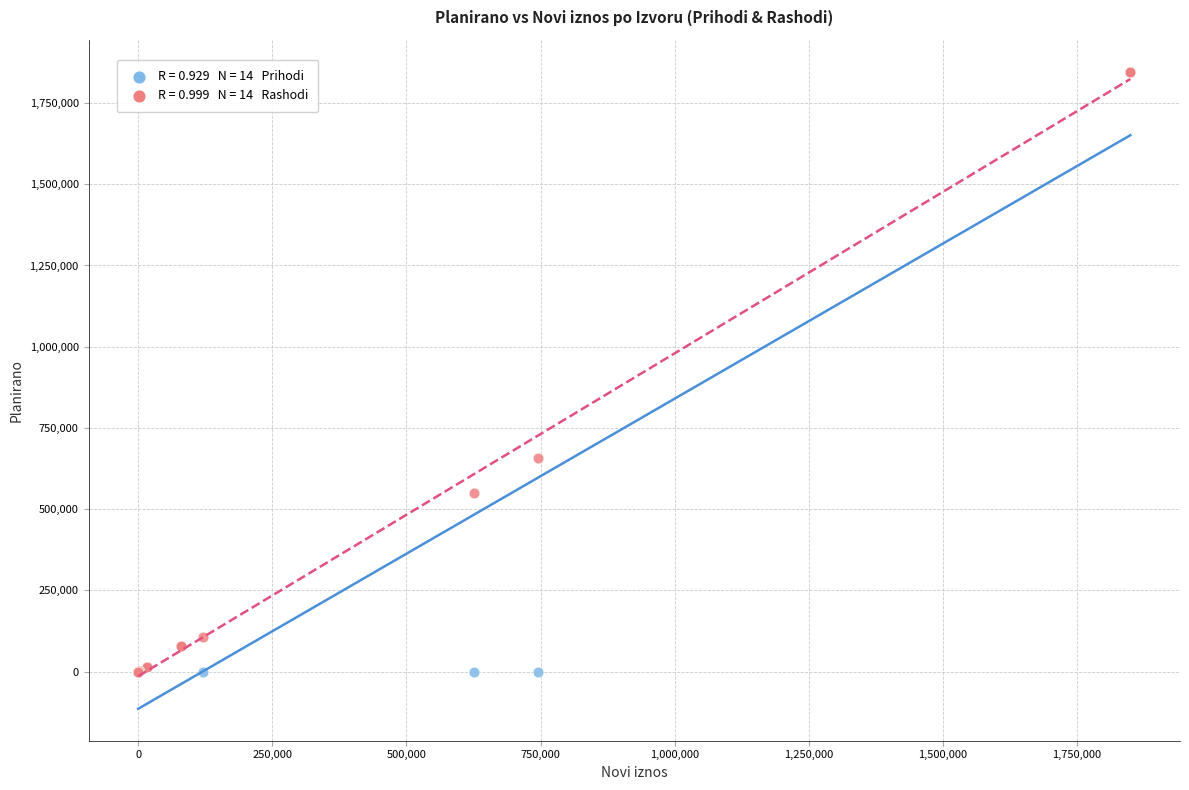

Across all series, what Y value is closest to 923400?

657300